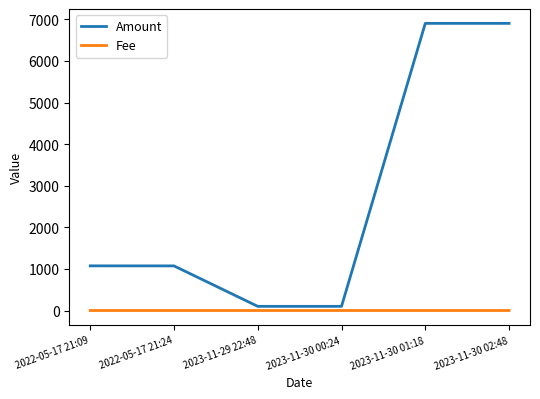

The Amount series shows 100.0 at 2023-11-29 22:48. True or false?

True